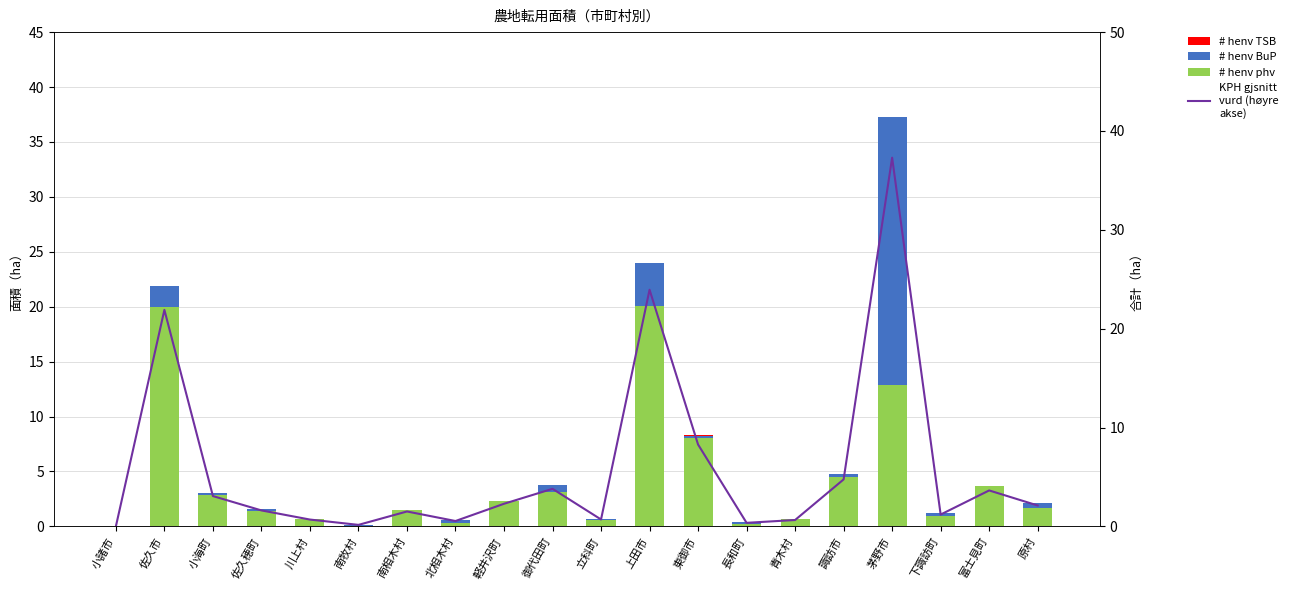

What is the difference between the highest and lowest values at 原村?

2.1